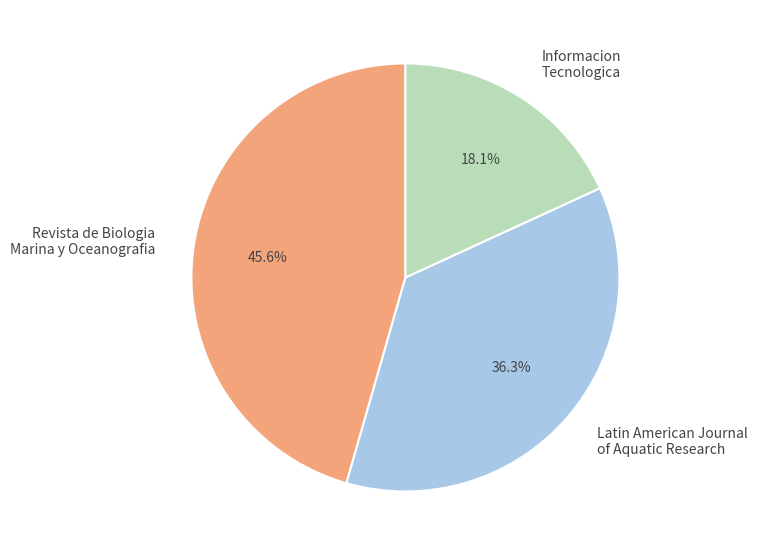

What percentage is the Latin American Journal of Aquatic Research slice, to the nearest percent?

36%